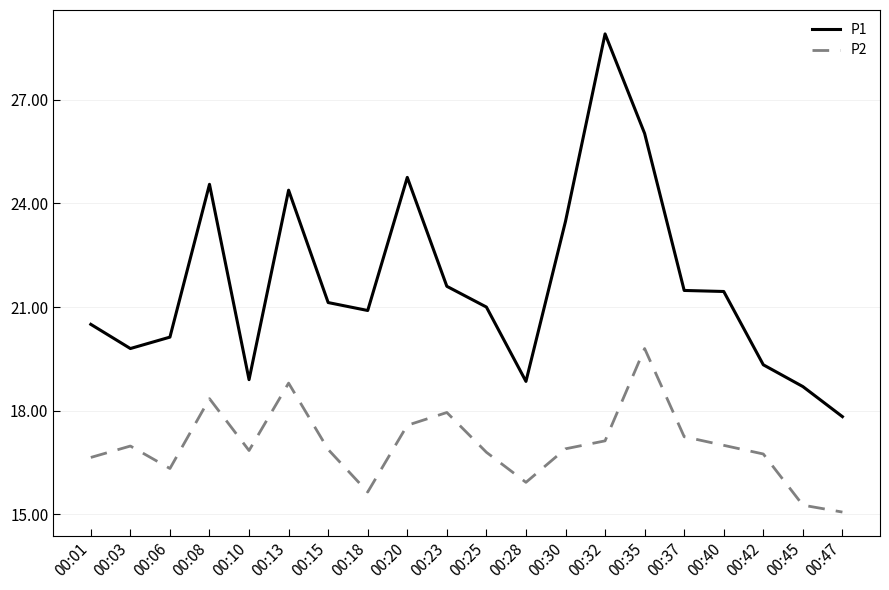

What is the difference between the second highest and second lowest values in the P1 series?

7.3